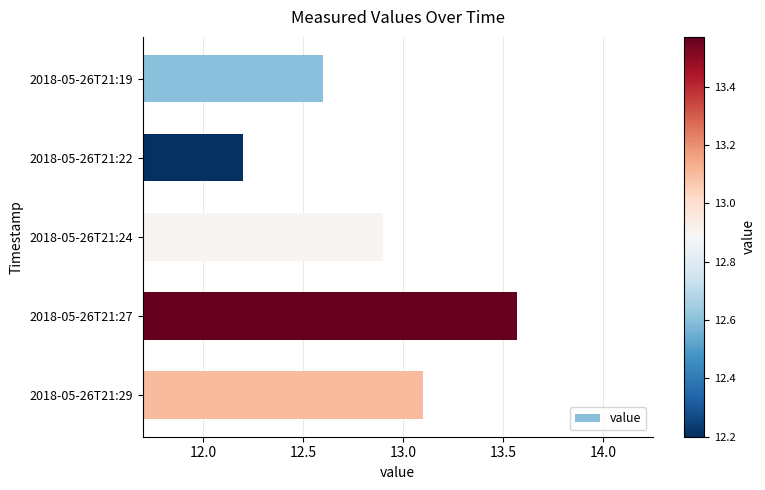

The chart shows a value of 7.1 at 2018-05-26T21:22. True or false?

False